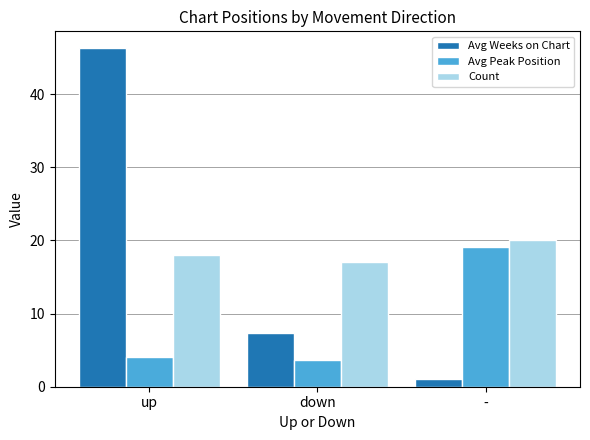

What is the sum of the Avg Peak Position values at - and up?

23.1